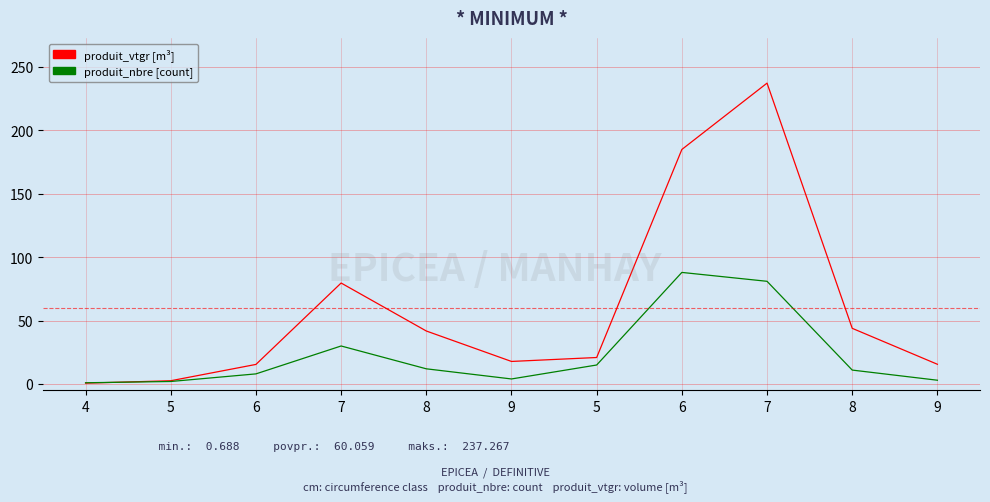

How many lines are shown in the chart?

2